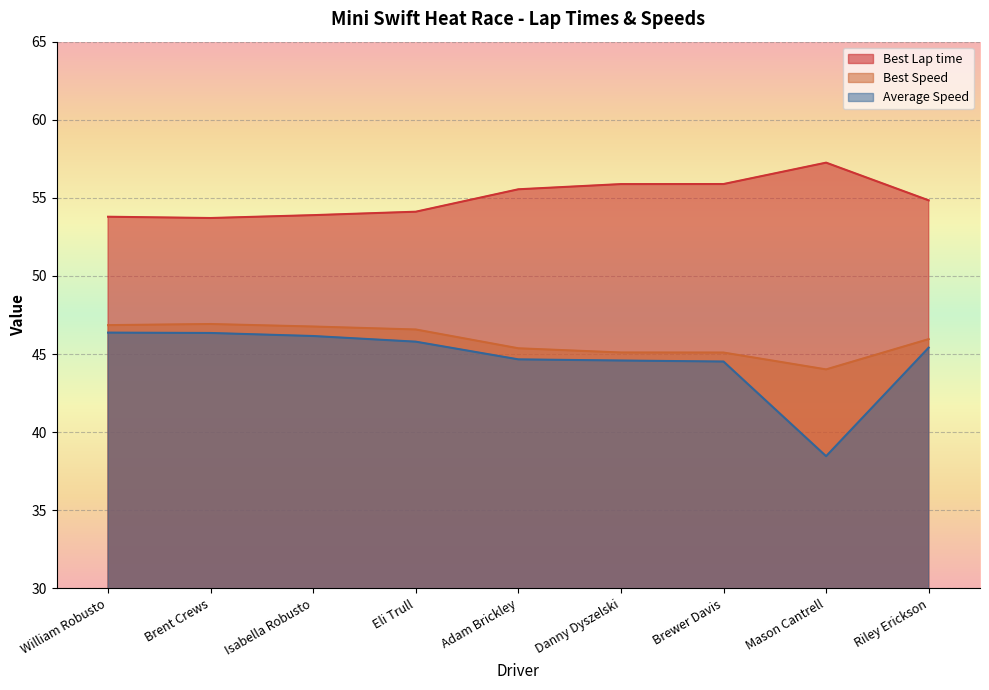

True or false: Best Speed and Average Speed intersect in this chart.

False